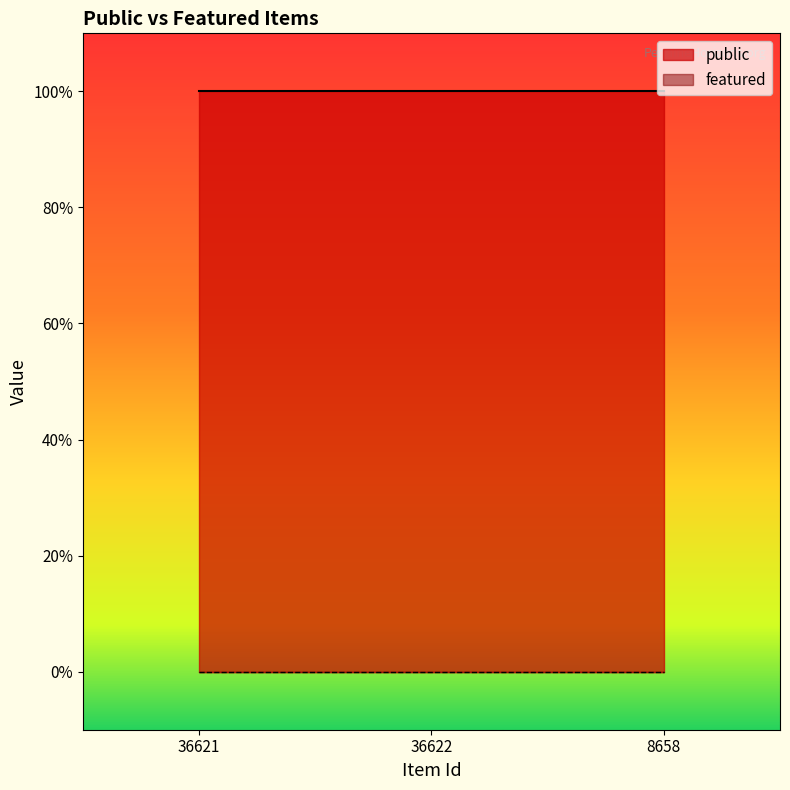

Which has a higher value, 36621 or 36622?

36621